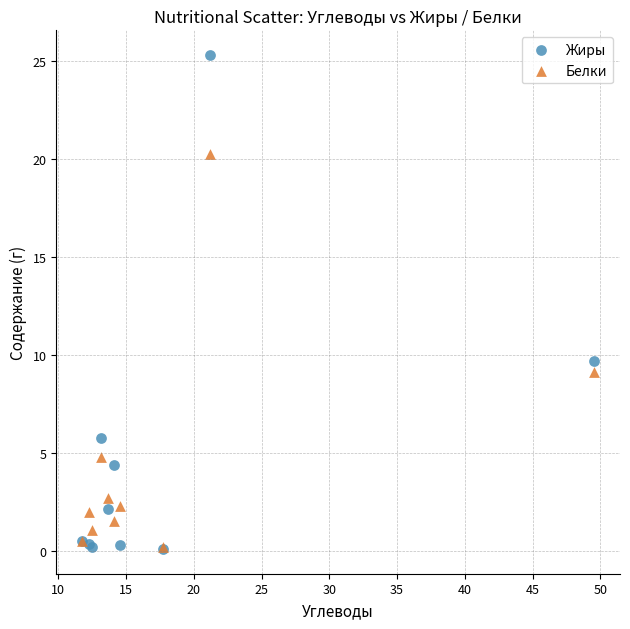

In the Жиры series, what Y value is closest to 12?

9.7